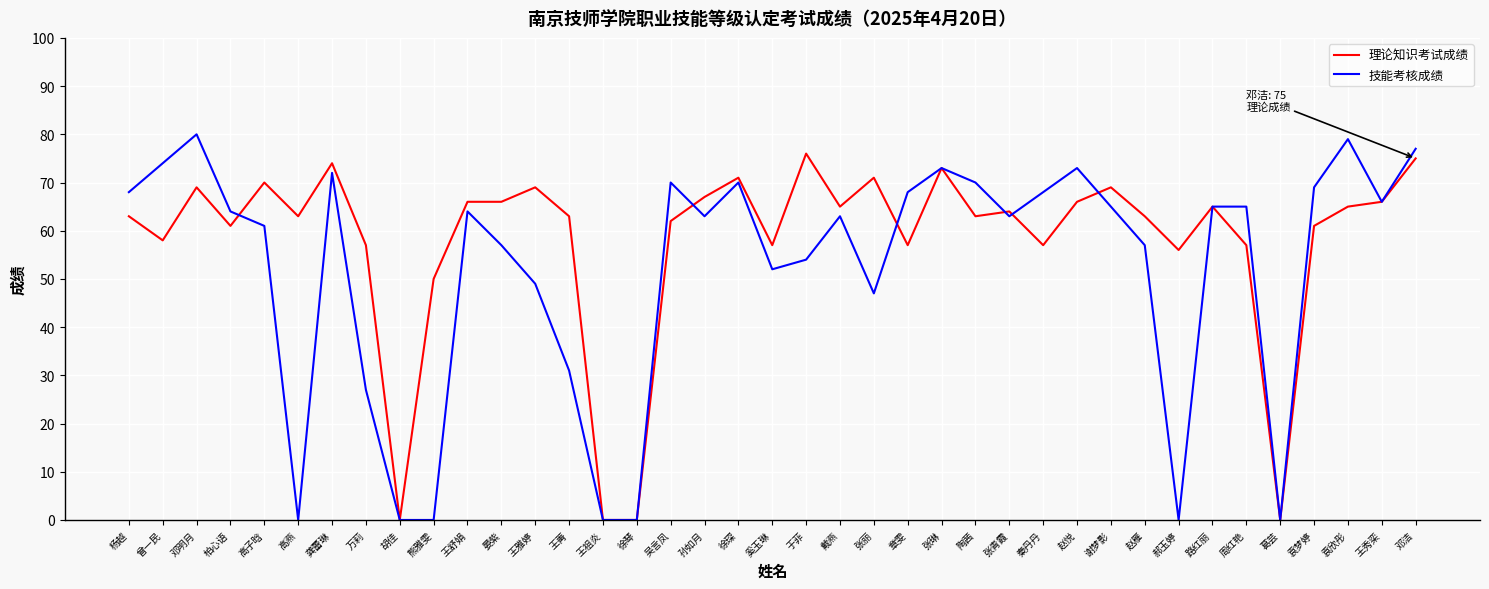

Which series has the largest total across all categories?

理论知识考试成绩